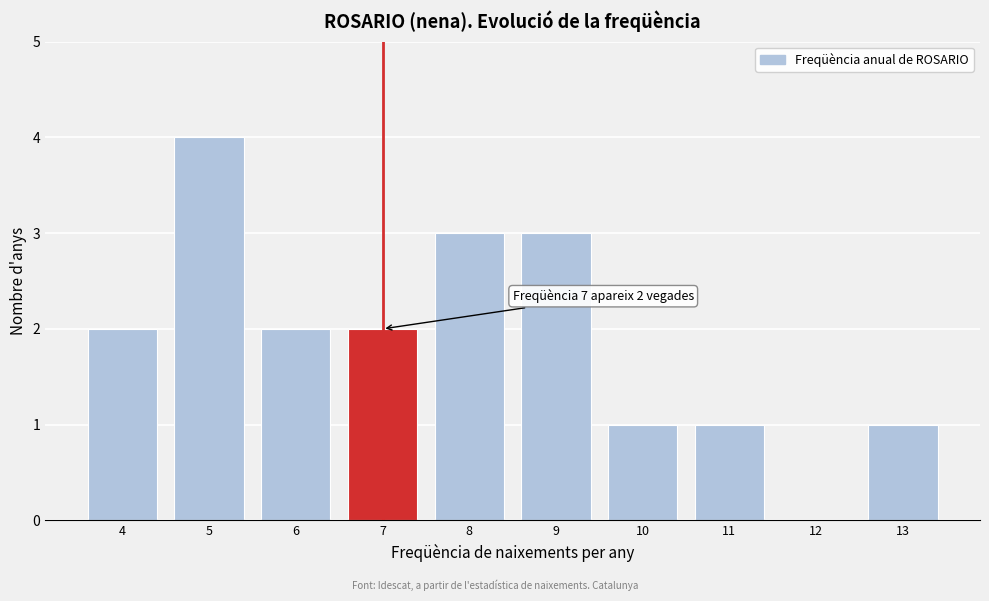

Which range on the x-axis has the tallest bar?

4.5 to 5.5